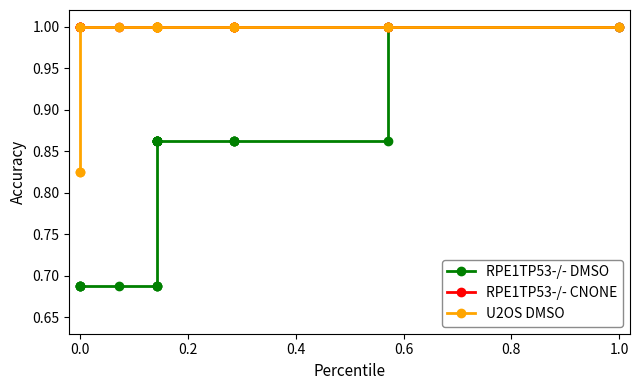

True or false: U2OS DMSO has more than 1 points higher than both neighbors.

False